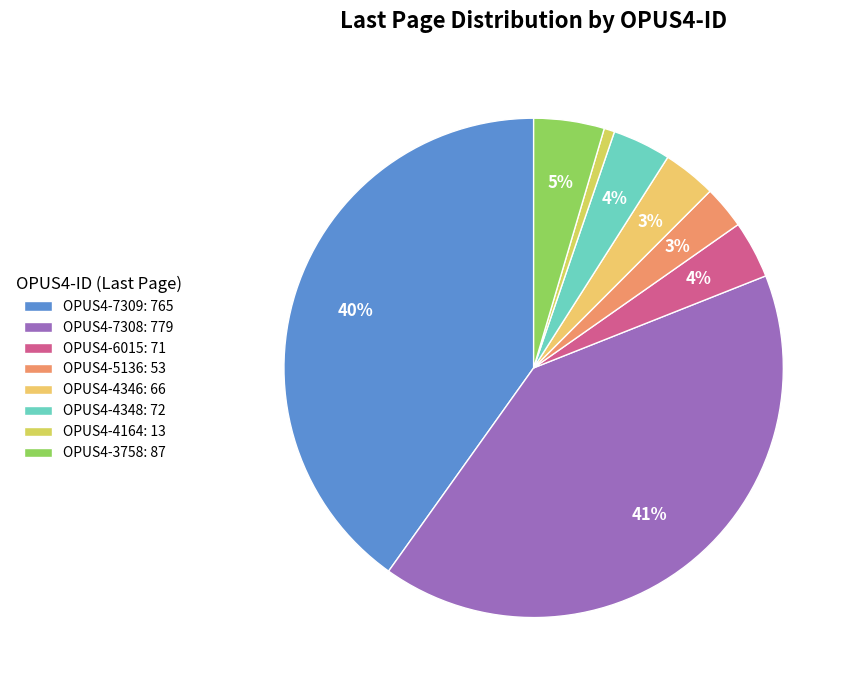

The OPUS4-4164 slice represents 11% of the pie. True or false?

False